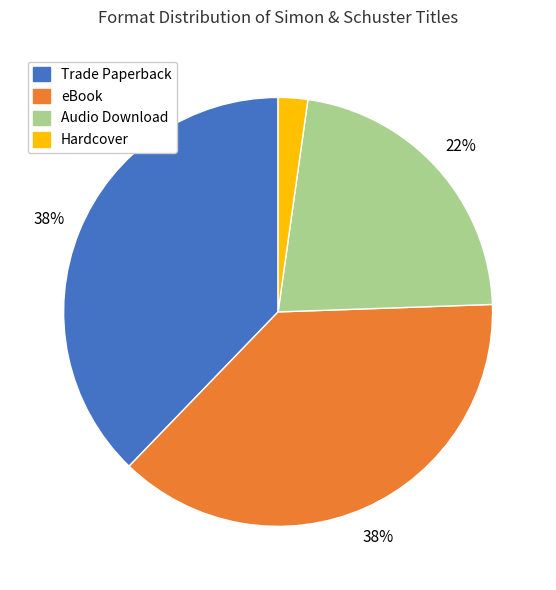

Is there a majority slice in this chart?

No